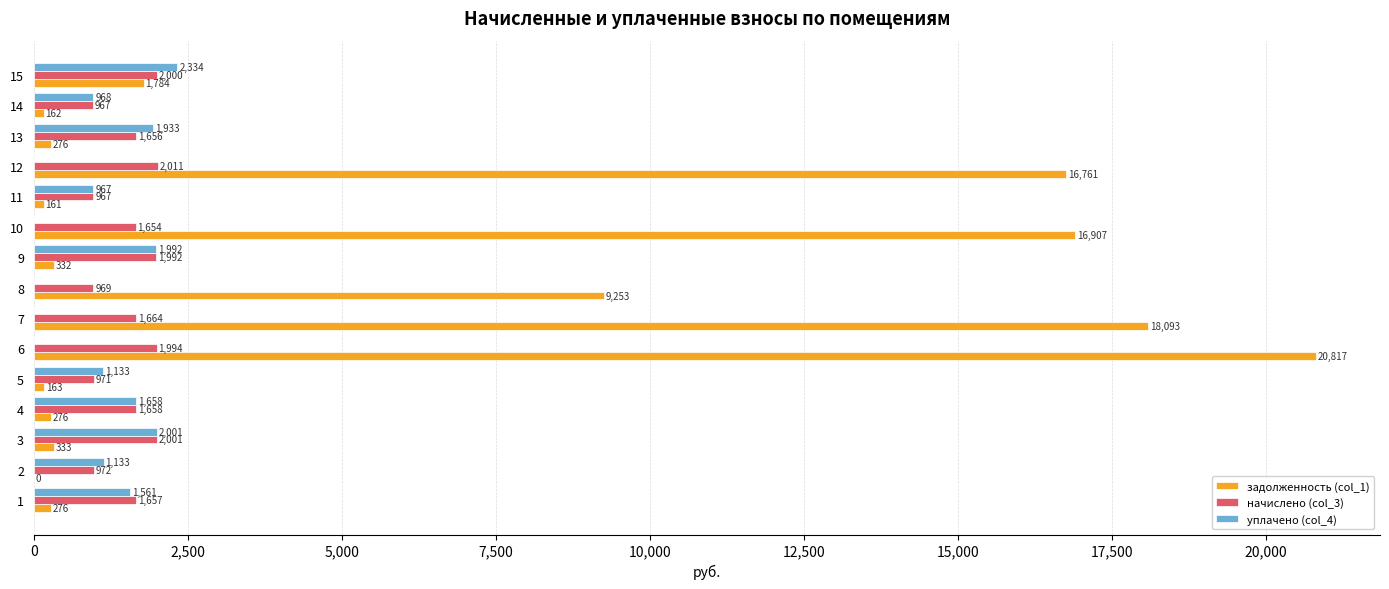

Which series changed the most between 1 and 5?

начислено (col_3)